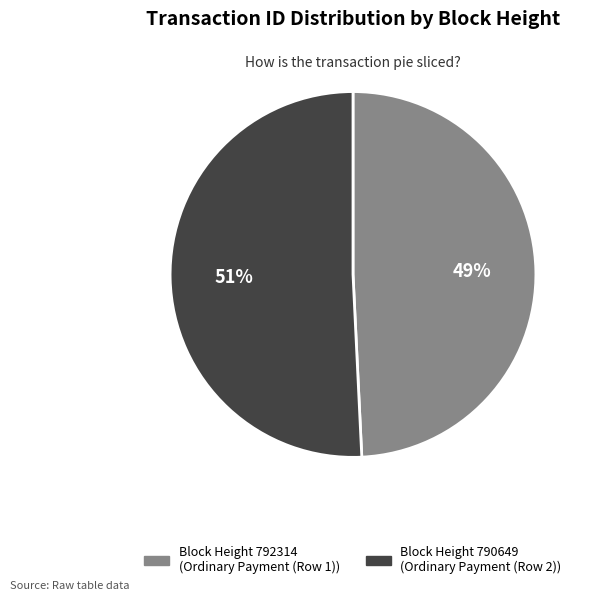

To the nearest percent, what is the average slice percentage?

50%